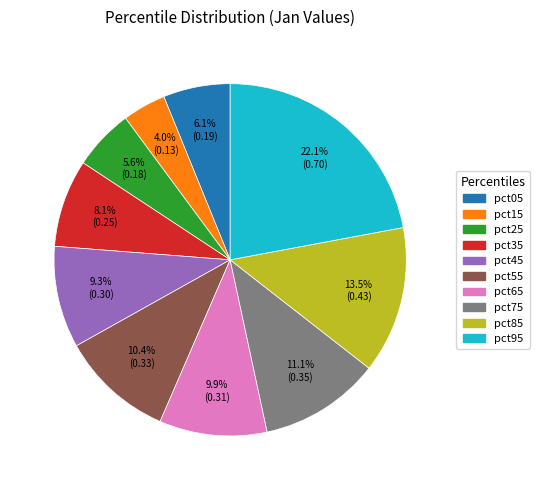

True or false: pct65 accounts for 10% of the total.

True